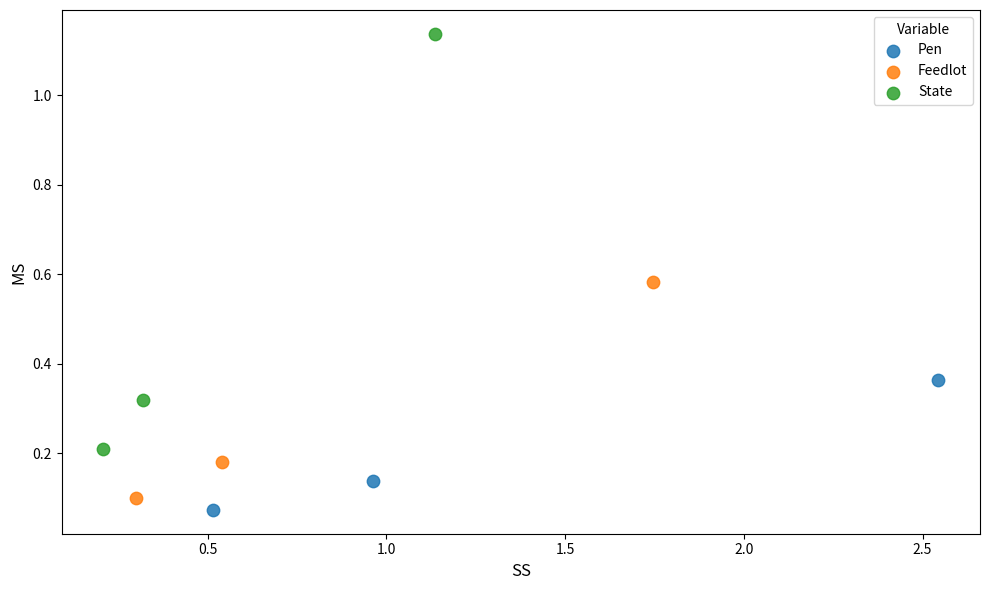

Which series has the largest Y range (max minus min)?

State